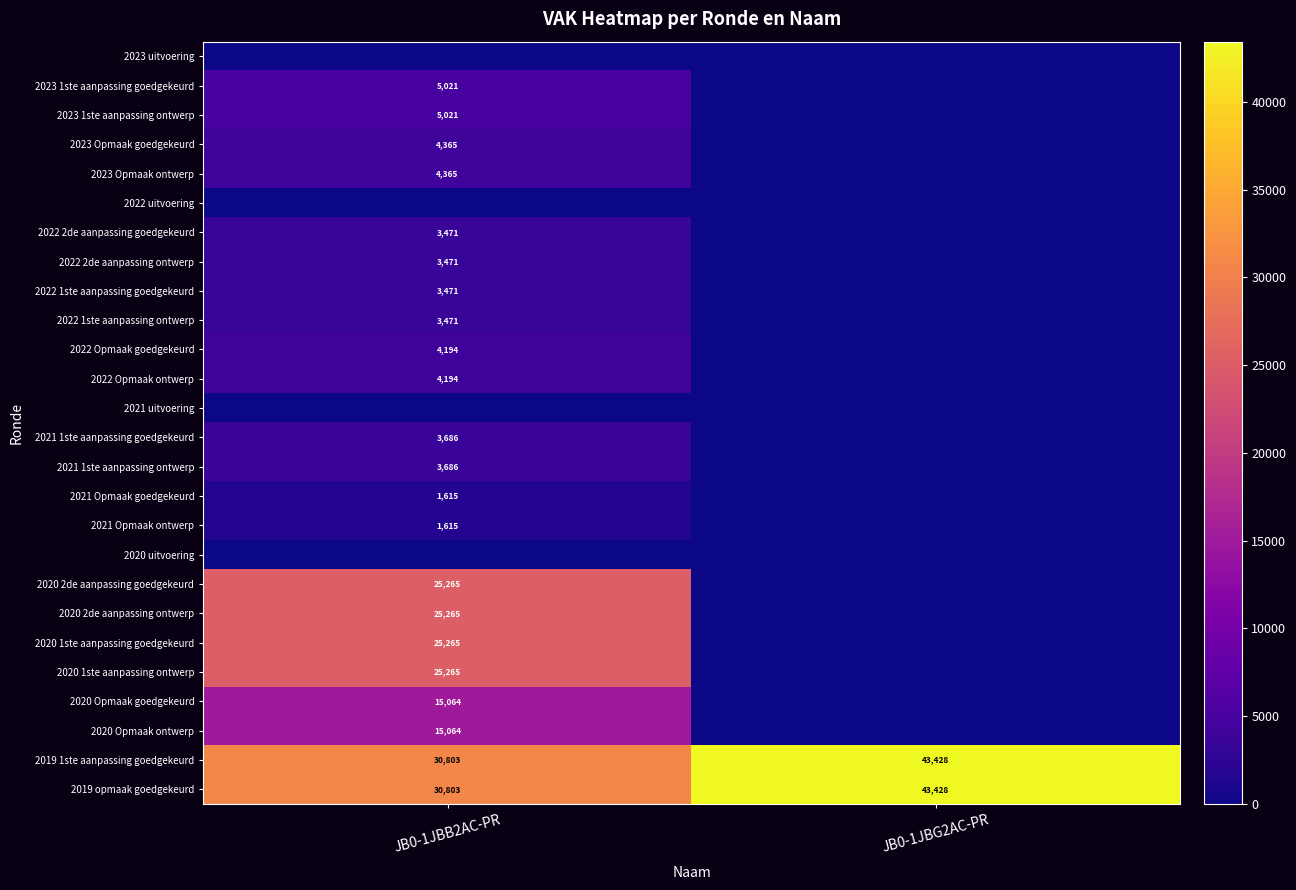

How many series are shown in this chart?

26